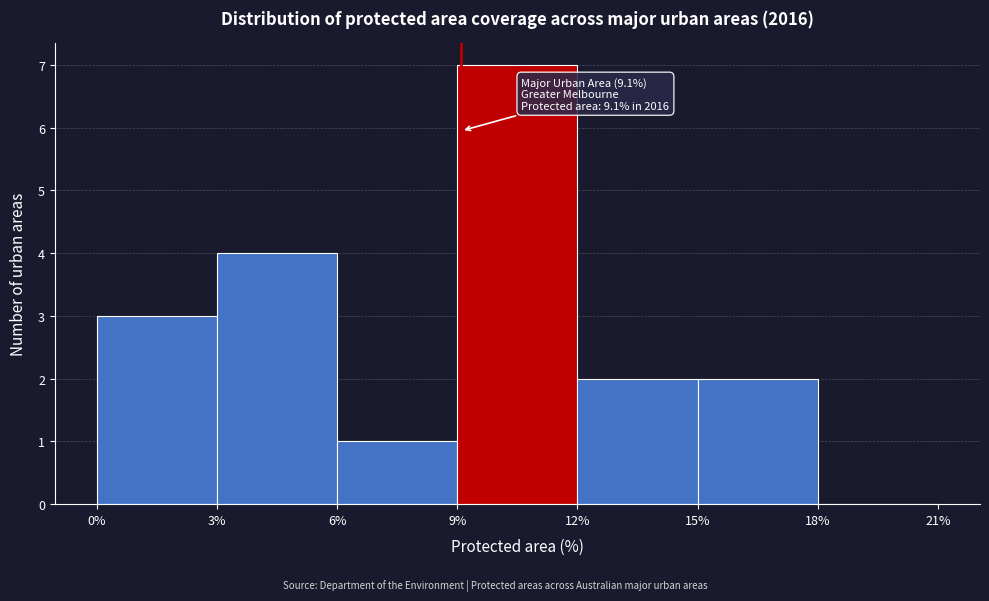

Which range on the x-axis has the tallest bar?

9% to 12%